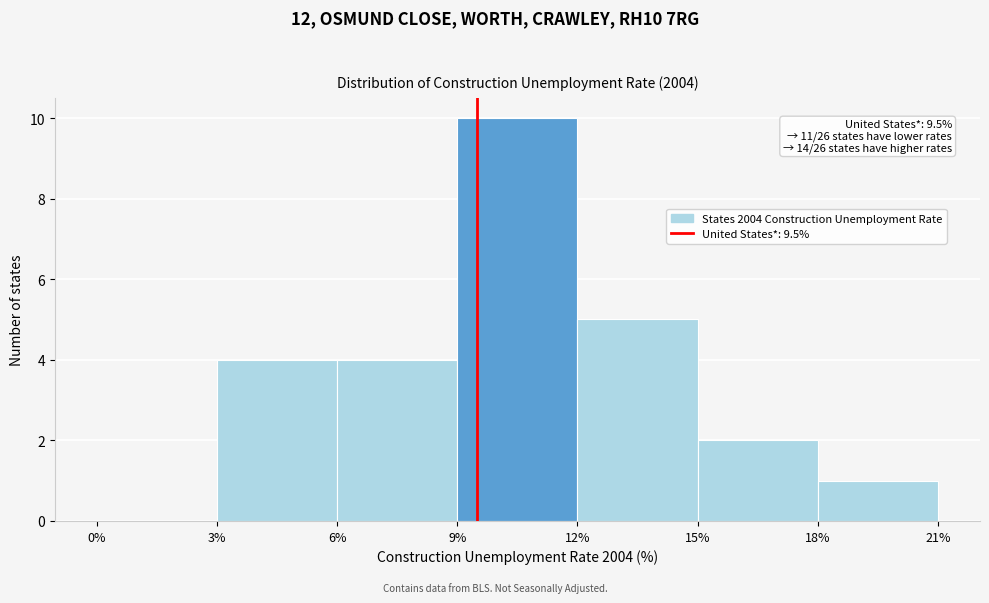

Which range on the x-axis has the tallest bar?

9% to 12%